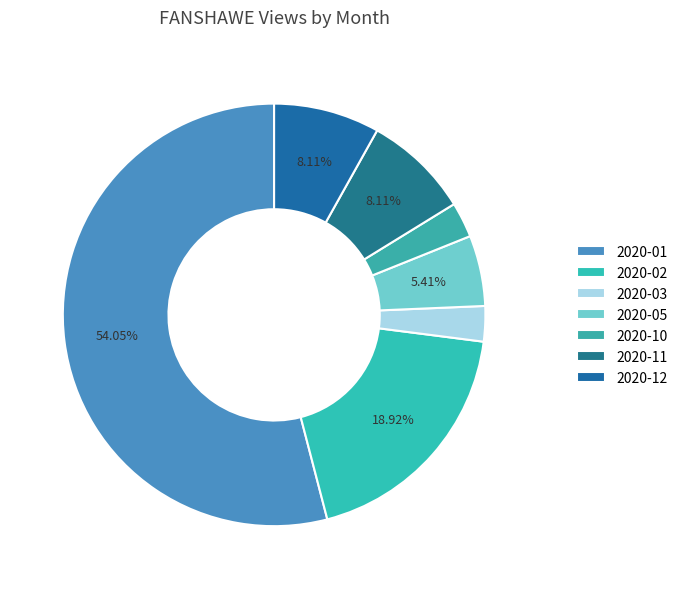

What is the smallest slice in the pie chart?

2020-03